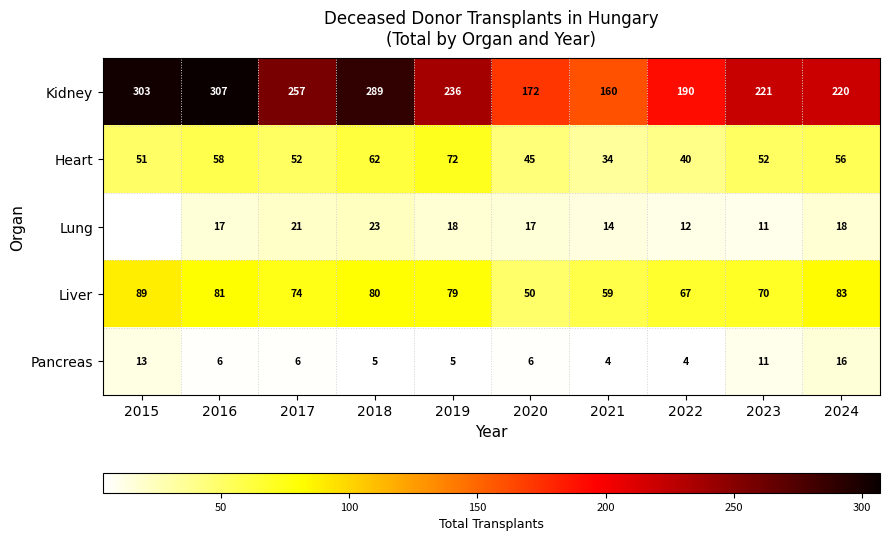

What is the total value across all series at 2016?

469